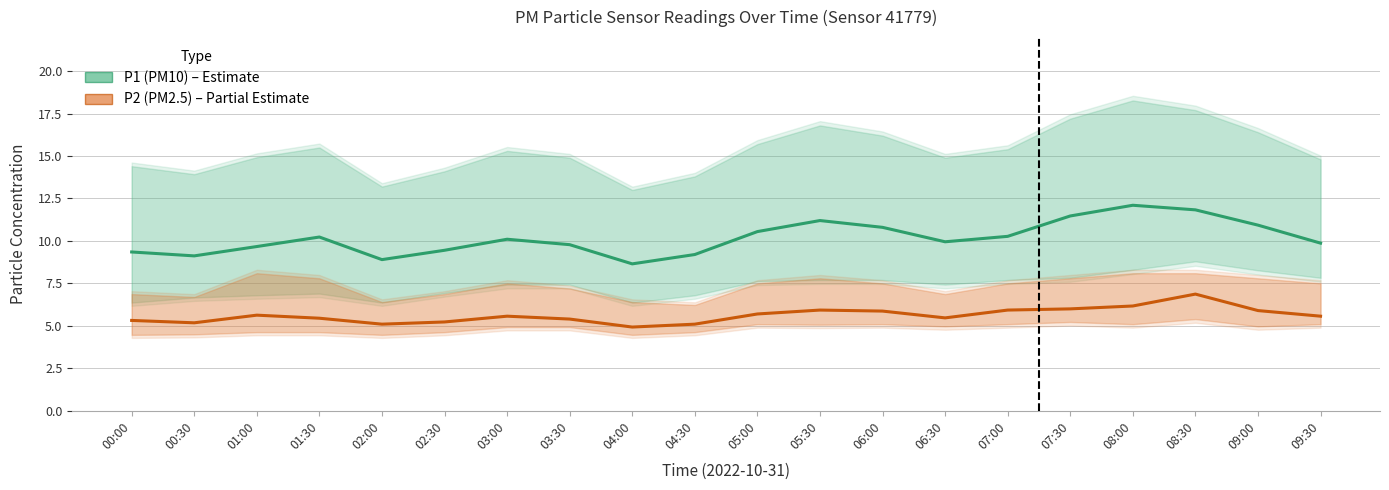

Which has a higher value, 08:30 or 03:00?

08:30